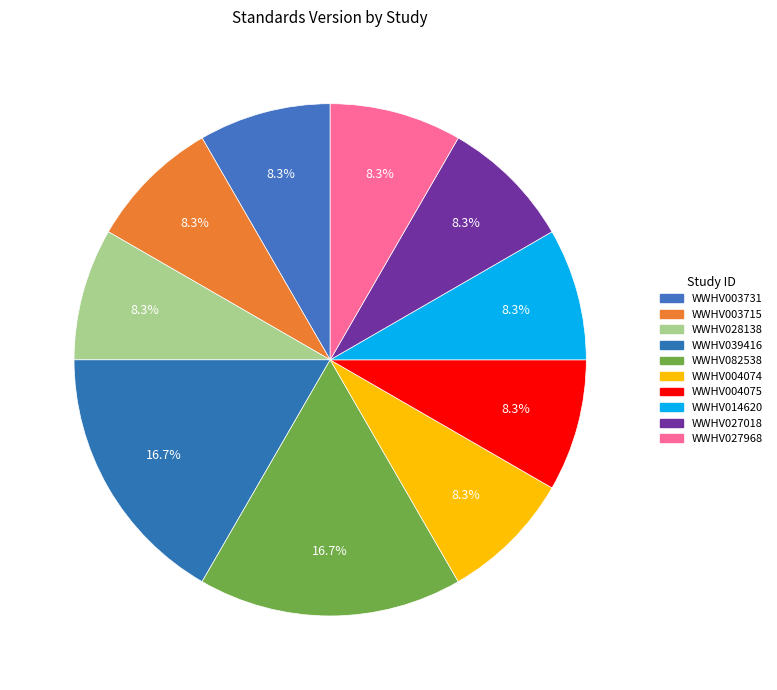

Is there a majority slice in this chart?

No